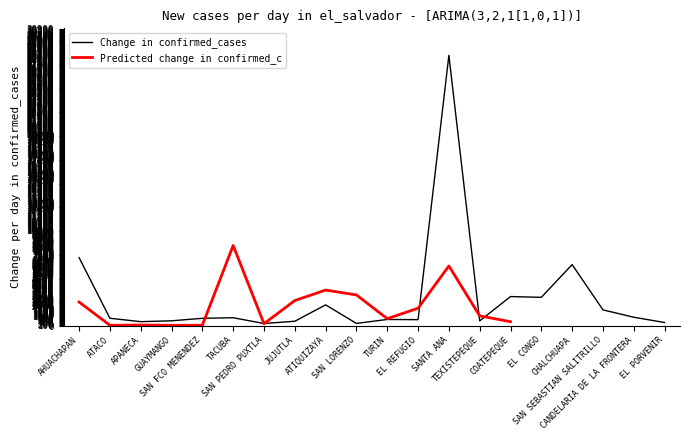

What position from the right is ATACO?

19